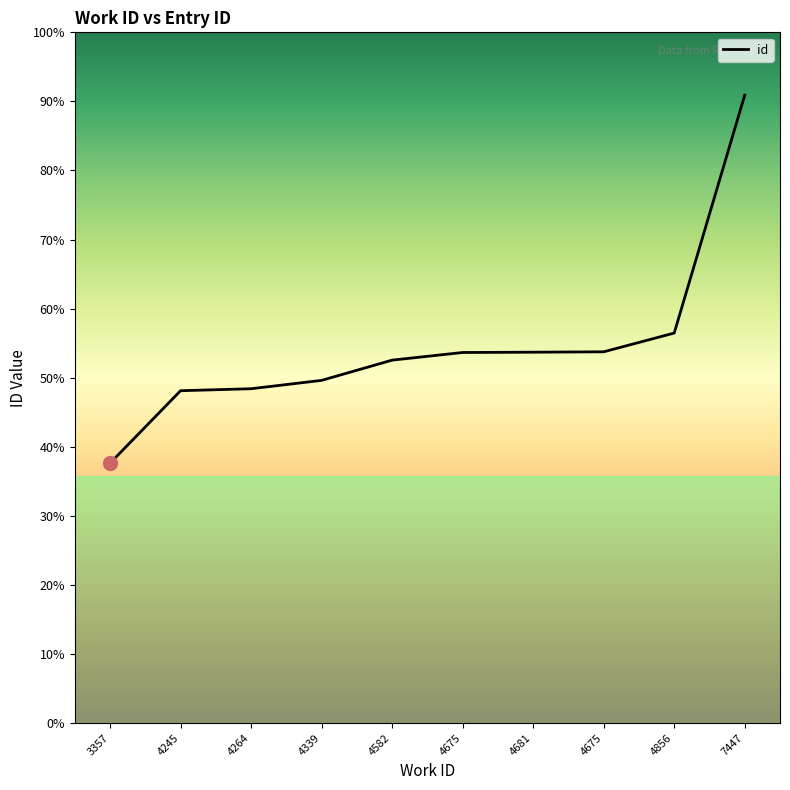

True or false: there are more than 2 points higher than both neighbors.

False